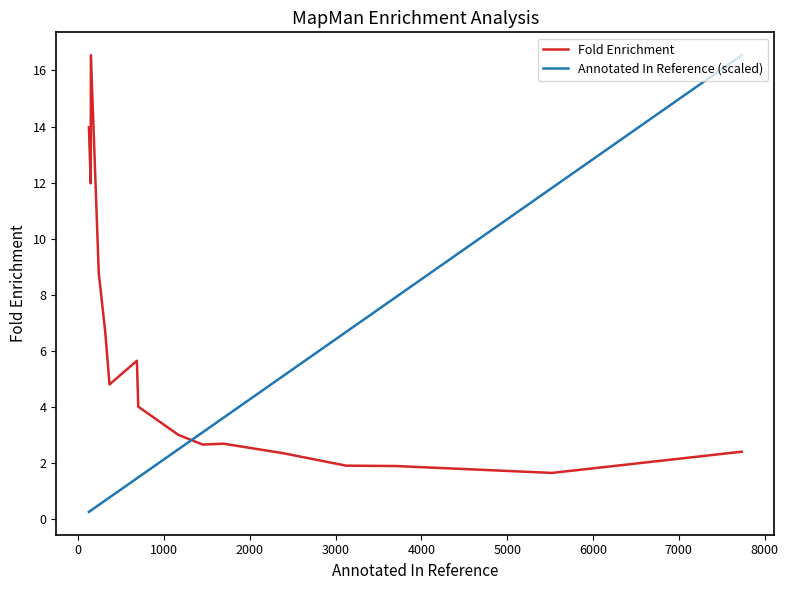

How many categories are shown in the chart?

16